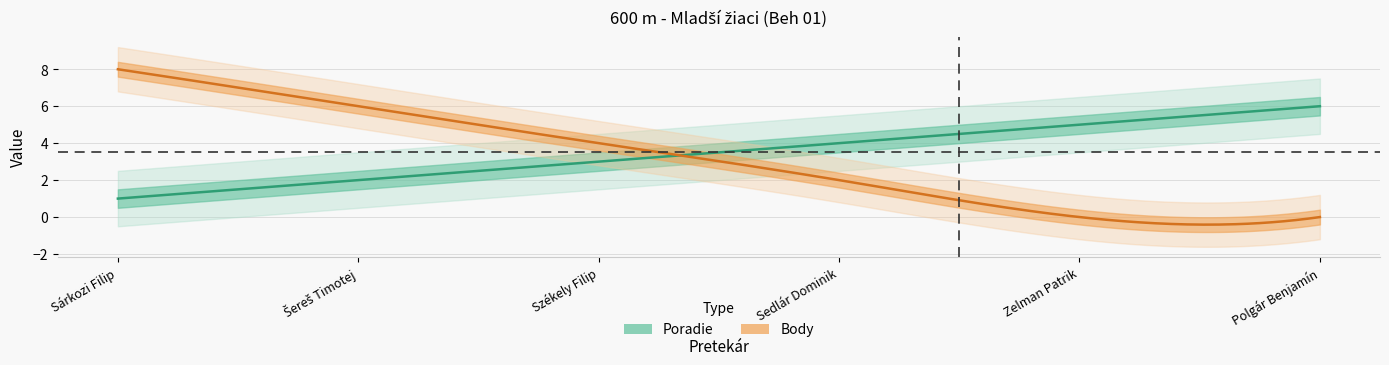

At how many categories does at least one series exceed 4?

4